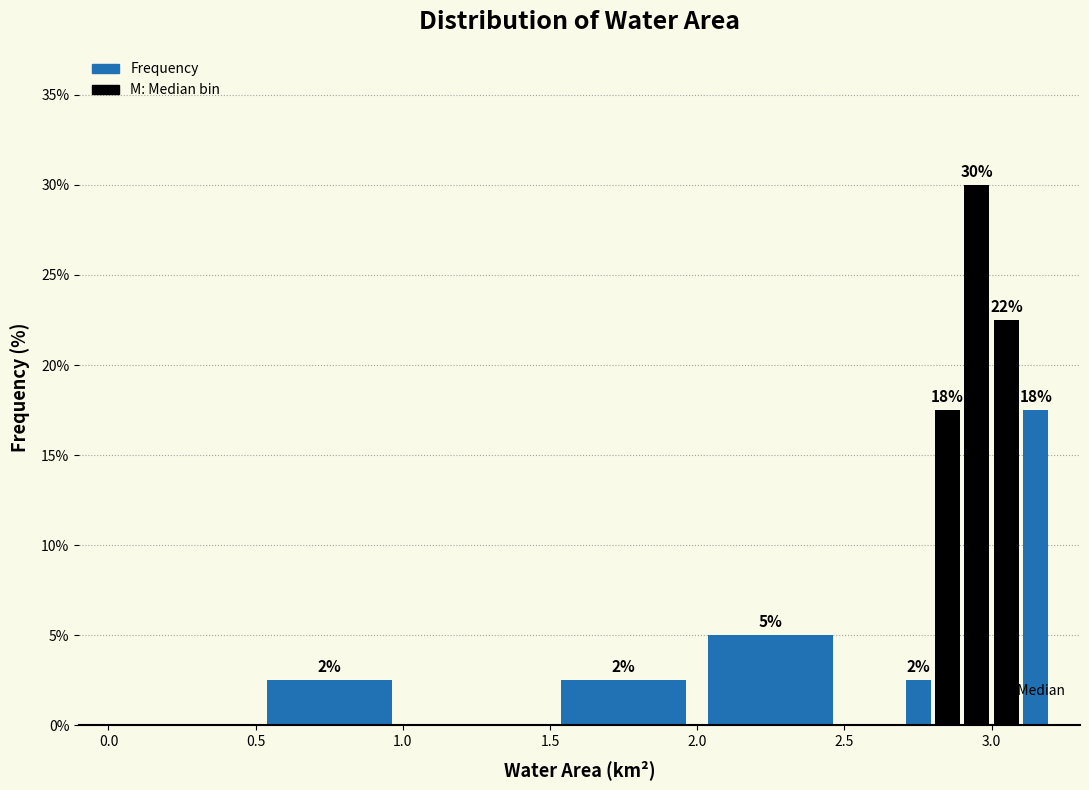

Around what value on the x-axis is the tallest bar? Give the approximate position of its centre, as read against the axis.

2.95